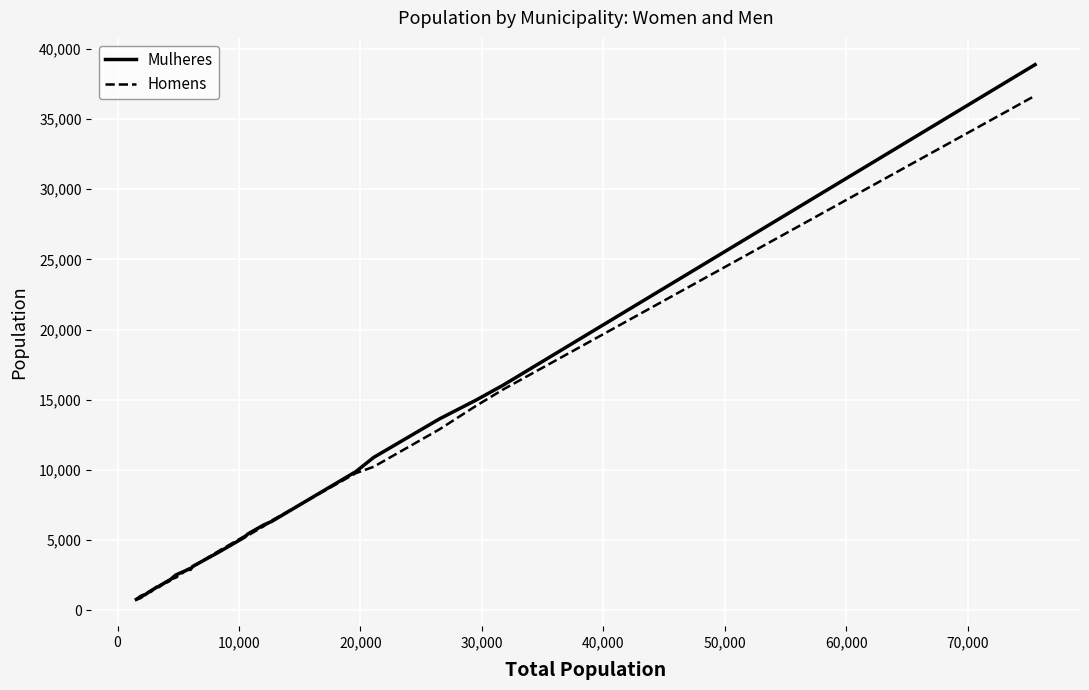

What is the maximum value shown in the chart?

38888